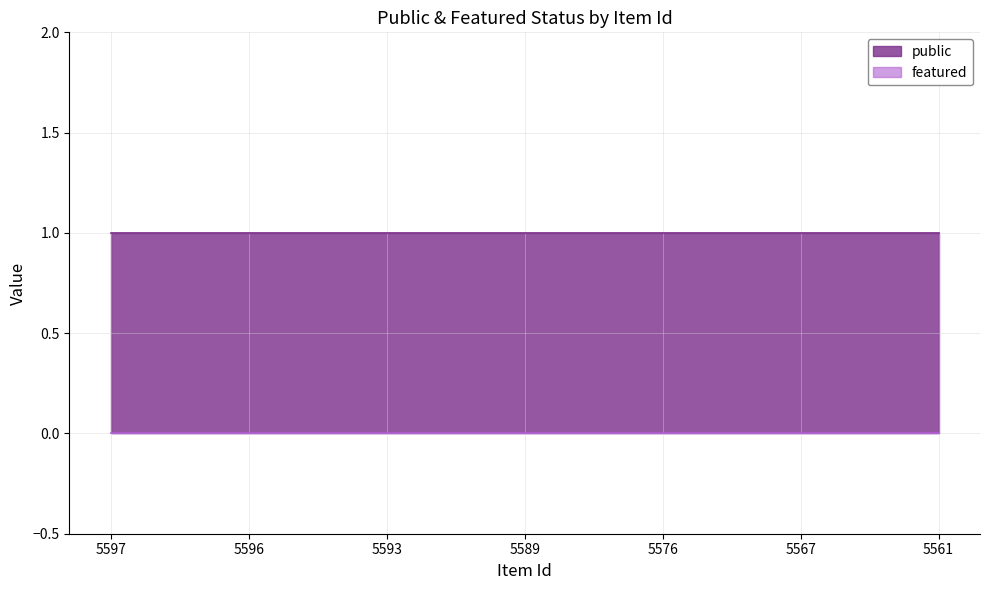

Is the value of featured at 5567 greater than the value of public at 5576?

No